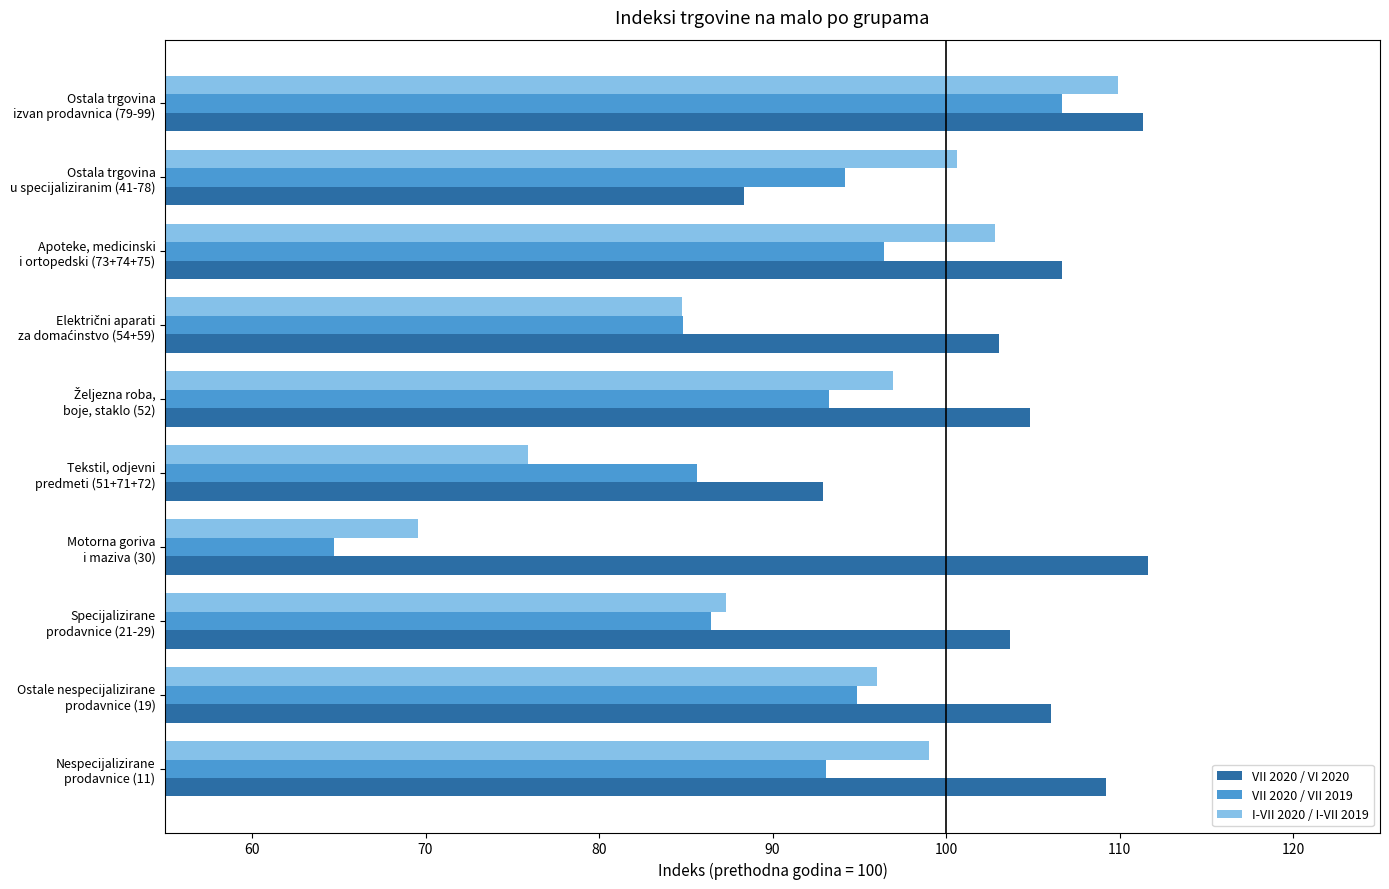

How many data points does each series have?

10